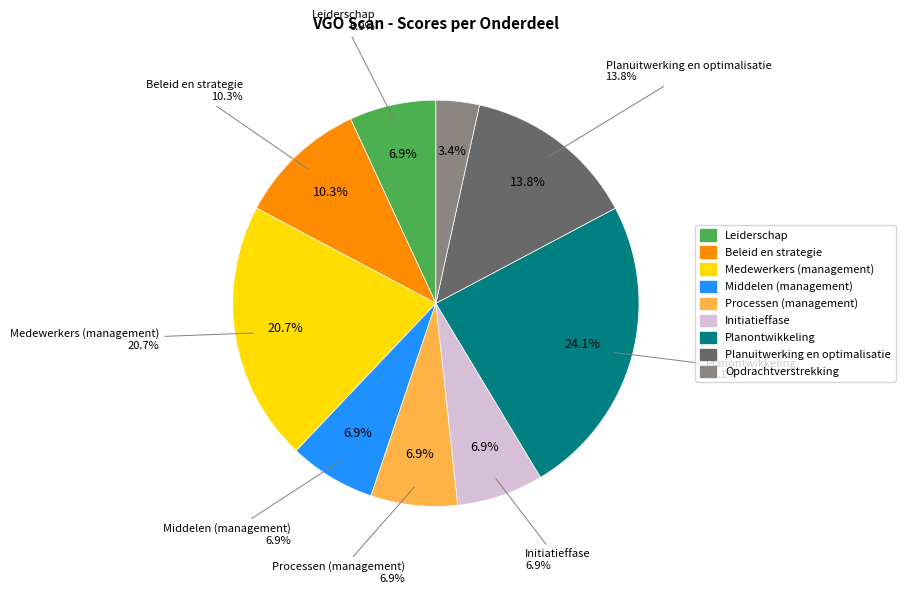

Rank the categories by value from lowest to highest.

Opdrachtverstrekking, Leiderschap, Middelen (management), Processen (management), Initiatieffase, Beleid en strategie, Planuitwerking en optimalisatie, Medewerkers (management), Planontwikkeling